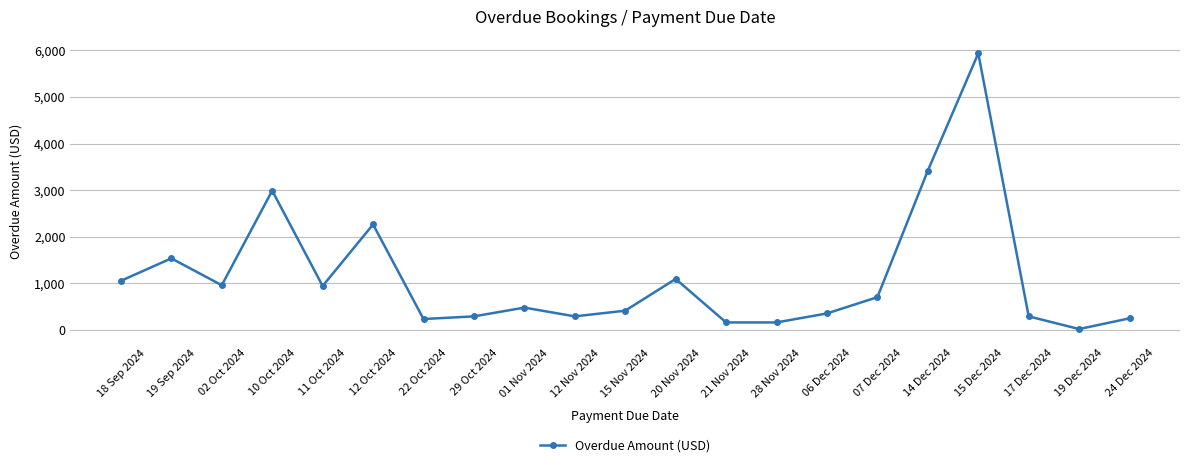

Is it true that the value at 15 Nov 2024 is 414?

True